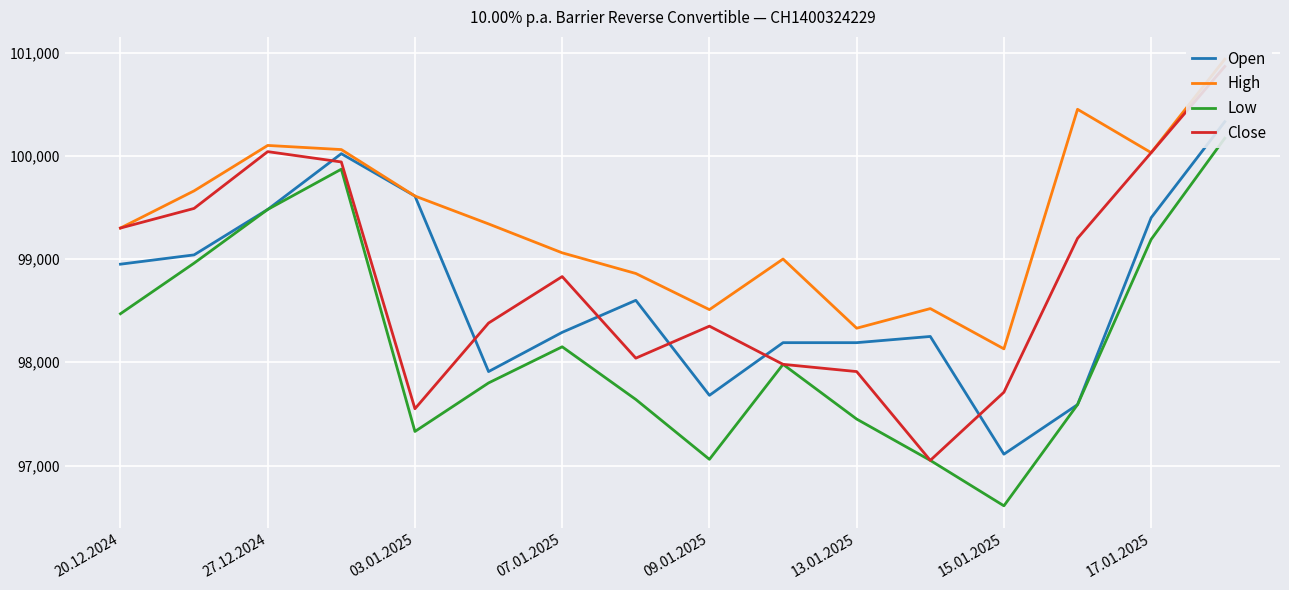

Which series has the widest spread of values?

Close